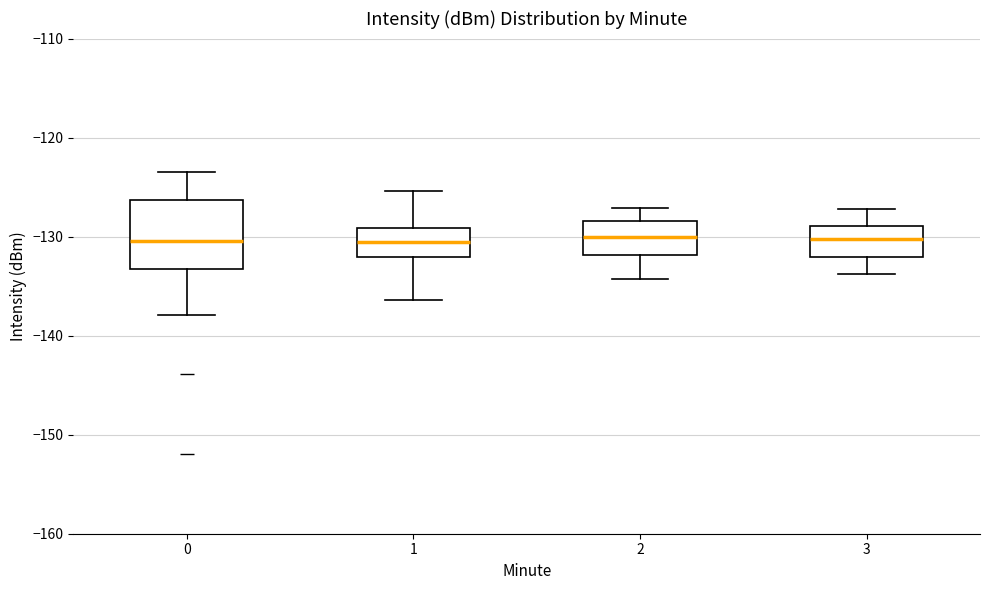

Reading left to right, transcribe this box plot: for each box, give where its median line is, the range the box spans, and where its two whiskers end, as read against the y-axis. The values are not printed on the chart, so give them approximately, as read against the axis.

0: median -130, box -133 to -126, whiskers -138 to -123
1: median -131, box -132 to -129, whiskers -136 to -125
2: median -130, box -132 to -128, whiskers -134 to -127
3: median -130, box -132 to -129, whiskers -134 to -127